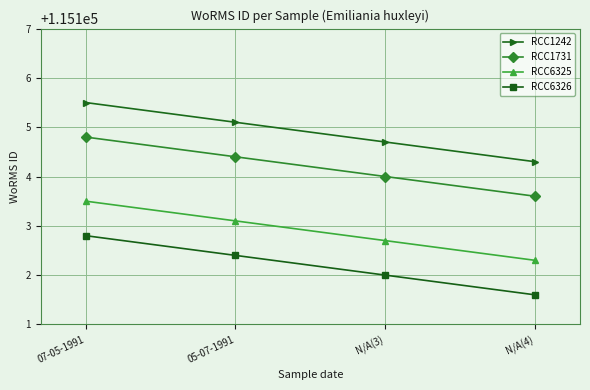

How many series are shown in this chart?

4